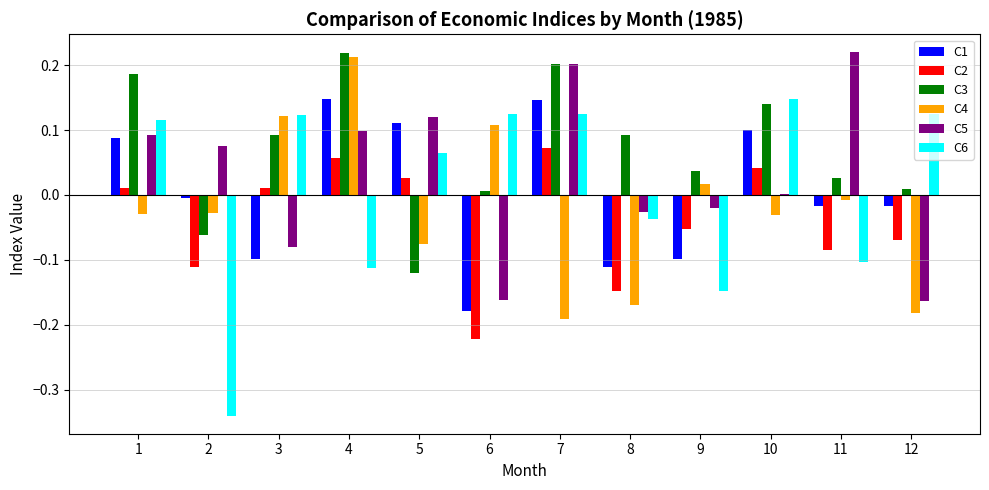

What is the difference between the maximum and minimum values in the C4 series?

0.4